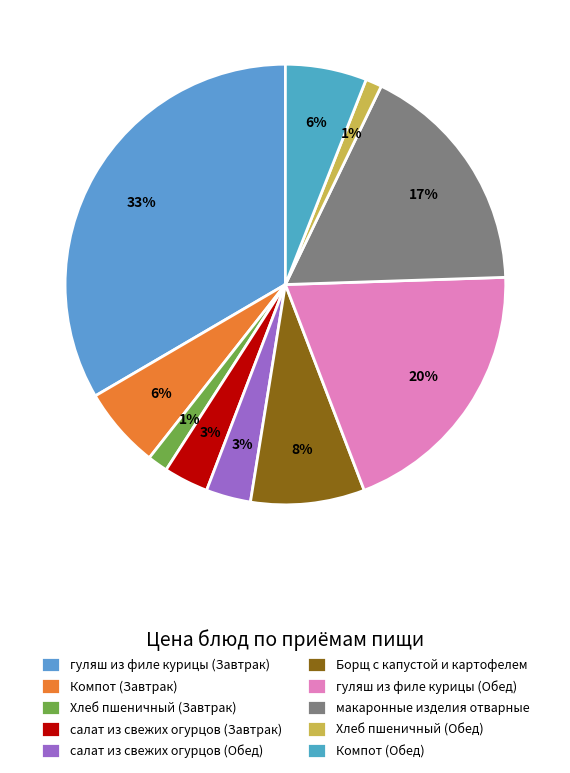

To the nearest percent, what percentage of the pie is Хлеб пшеничный (Завтрак)?

1%